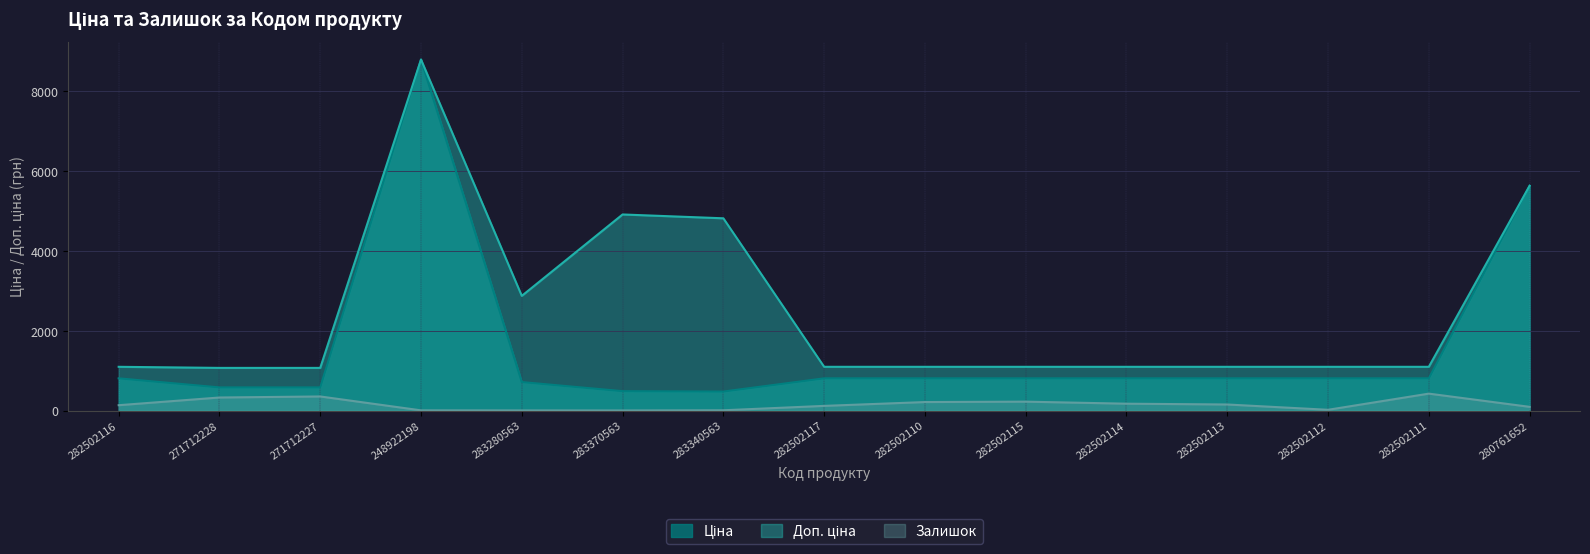

The value of Доп. ціна at 282502116 is 1101.8. True or false?

True